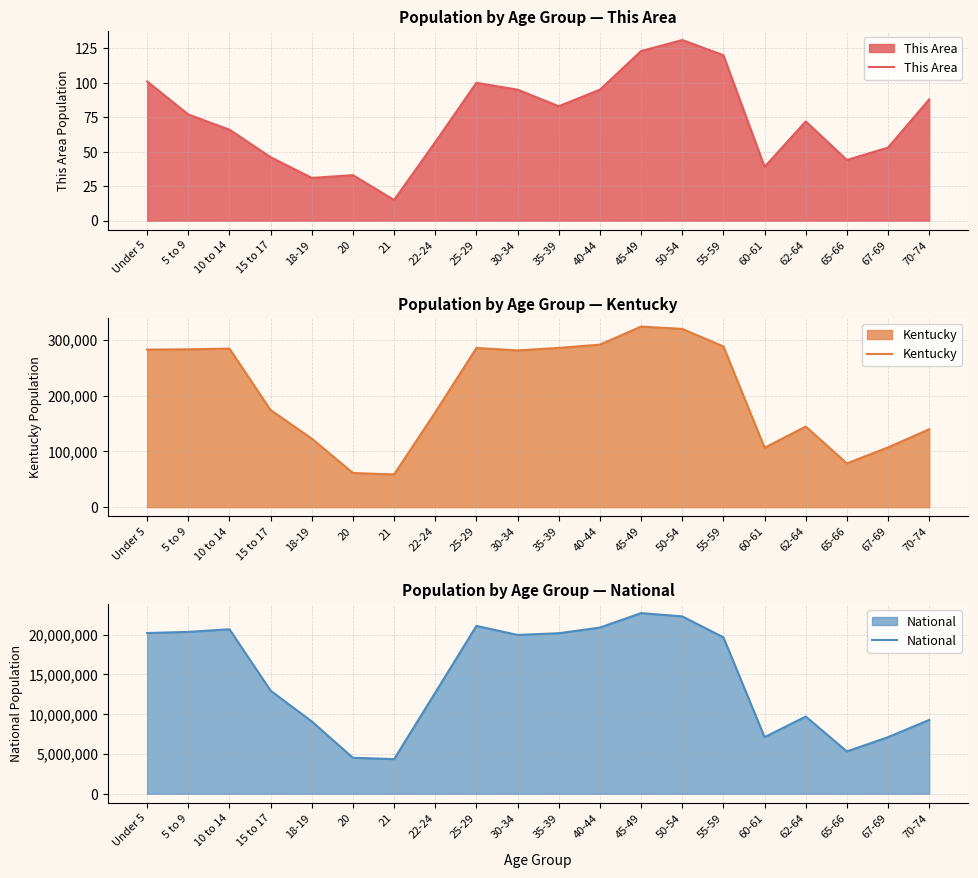

What position from the right is 70-74?

1